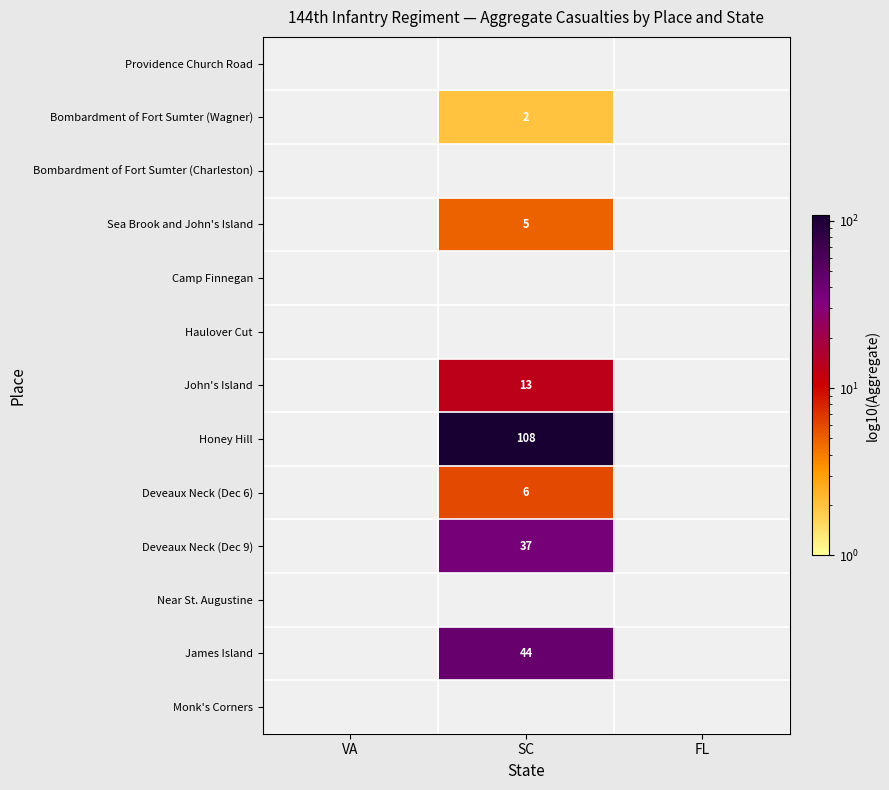

The value of John's Island at SC is 8. True or false?

False